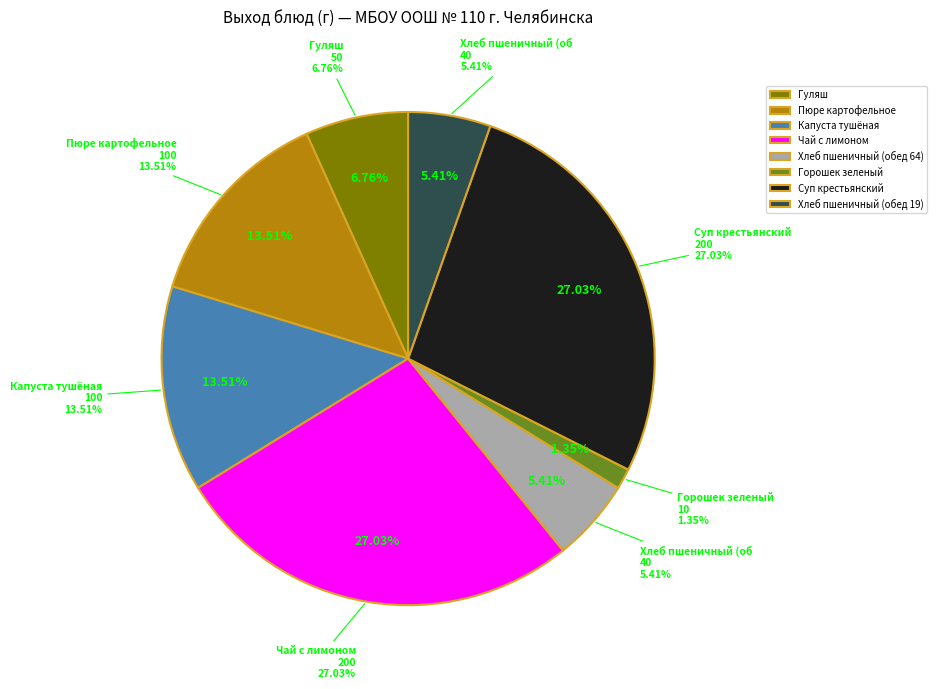

How many slices are in this pie chart?

8